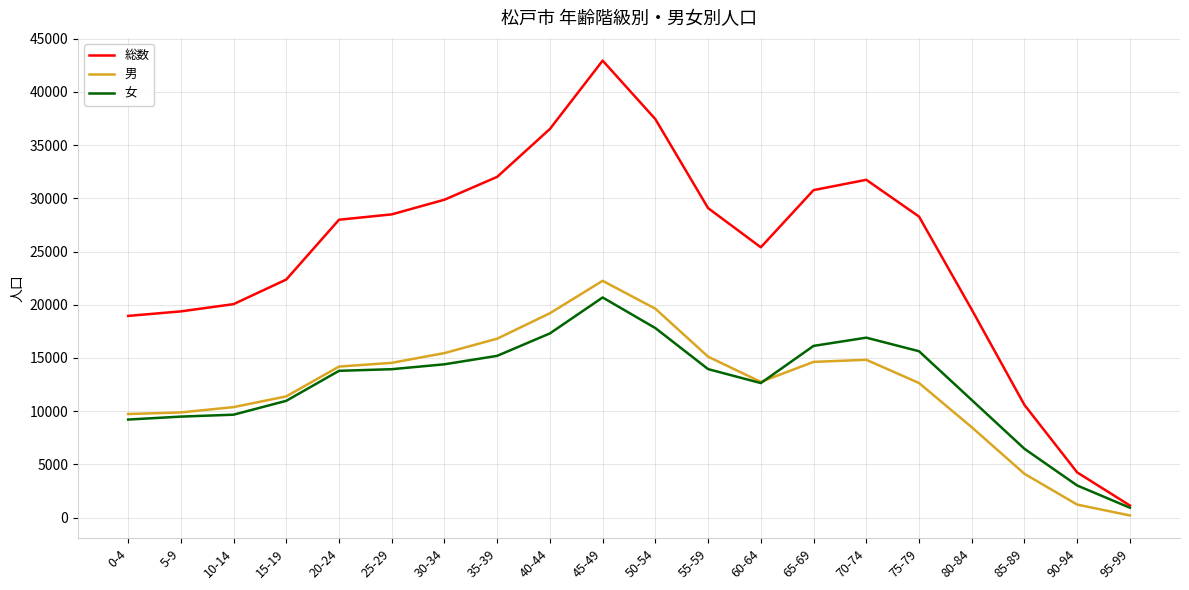

True or false: 女 has more than 0 interior local peaks.

True